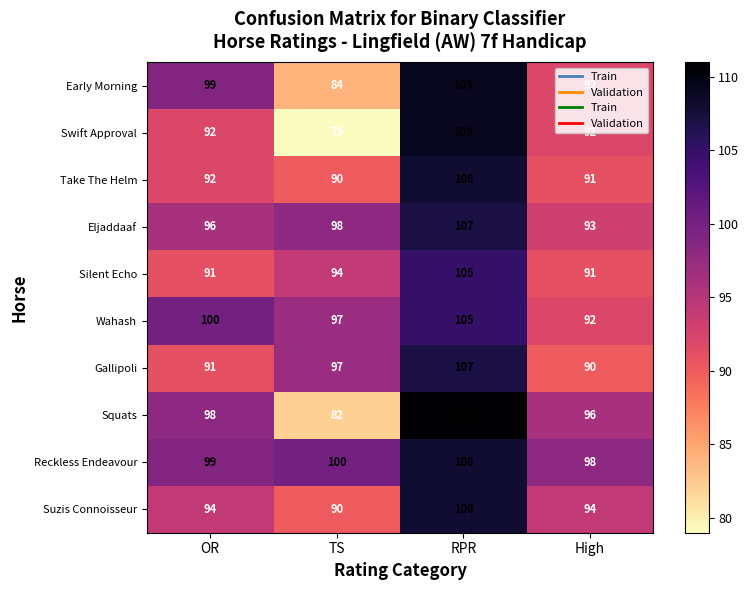

What is the sum of the Take The Helm values at RPR and High?

199